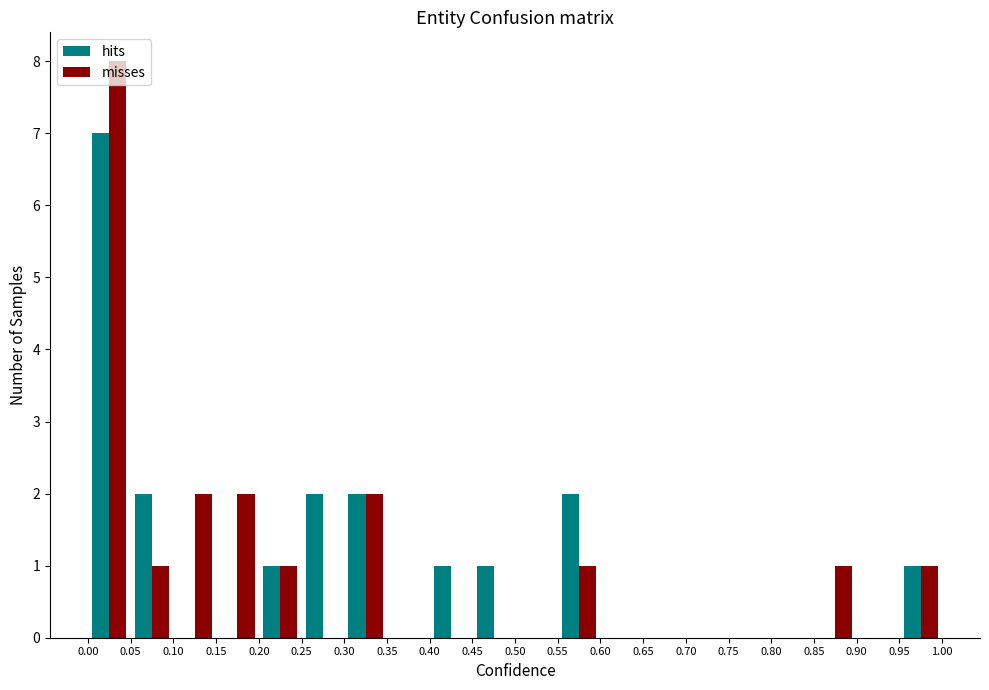

What is the height of the hits bar covering 0.95 to 1.00 on the x-axis? The values are not printed on the chart, so give them approximately, as read against the axis.

1